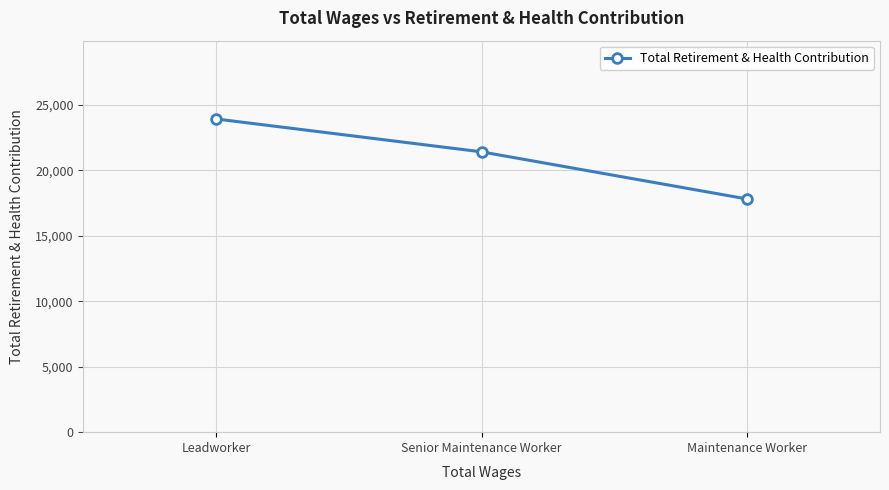

Is this an area chart (filled region under the line)?

No